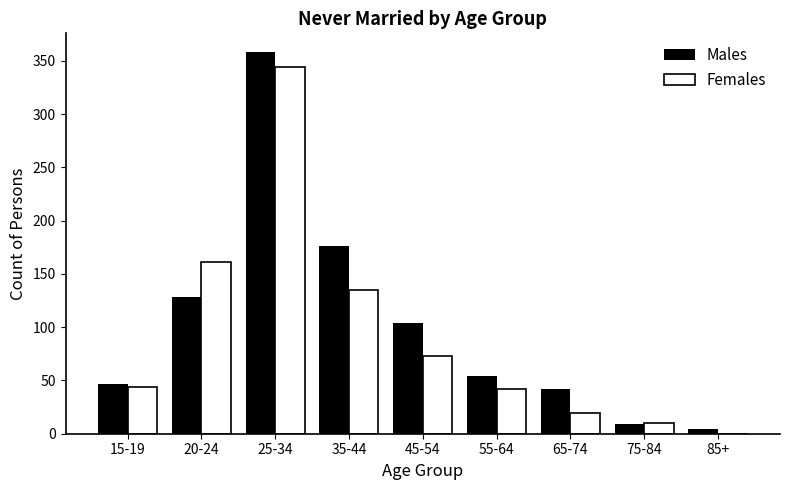

Which label corresponds to the largest value in the chart?

25-34